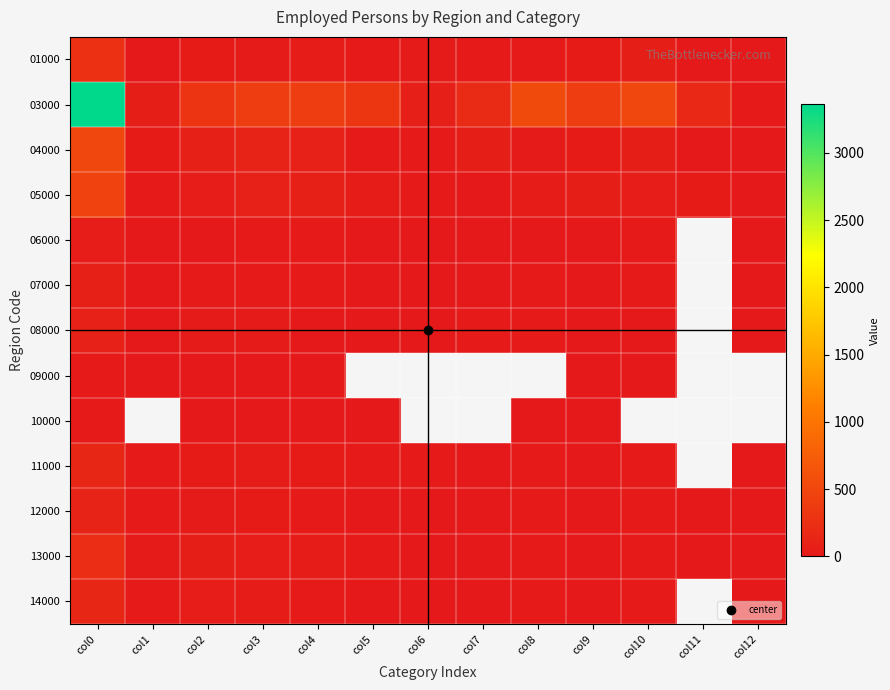

Which category has the highest value across all series?

col0